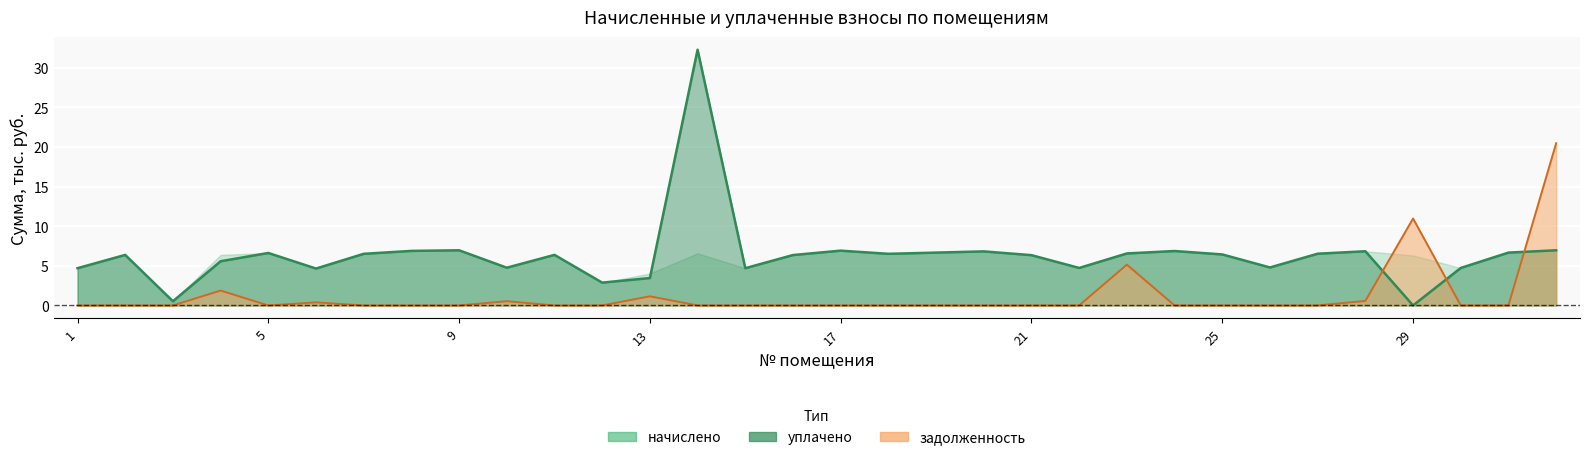

Rank the categories by задолженность value from lowest to highest.

1, 2, 3, 5, 7, 8, 9, 11, 12, 14, 15, 16, 17, 18, 19, 20, 21, 22, 24, 25, 26, 27, 30, 31, 6, 10, 28, 13, 4, 23, 29, 32